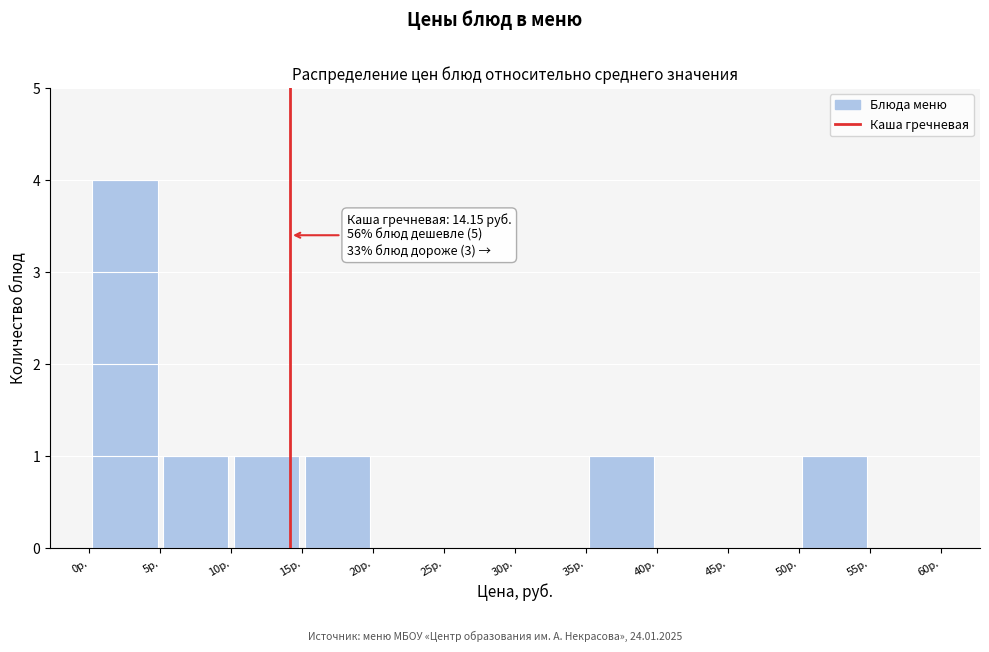

Which range on the x-axis has the tallest bar?

0 to 5